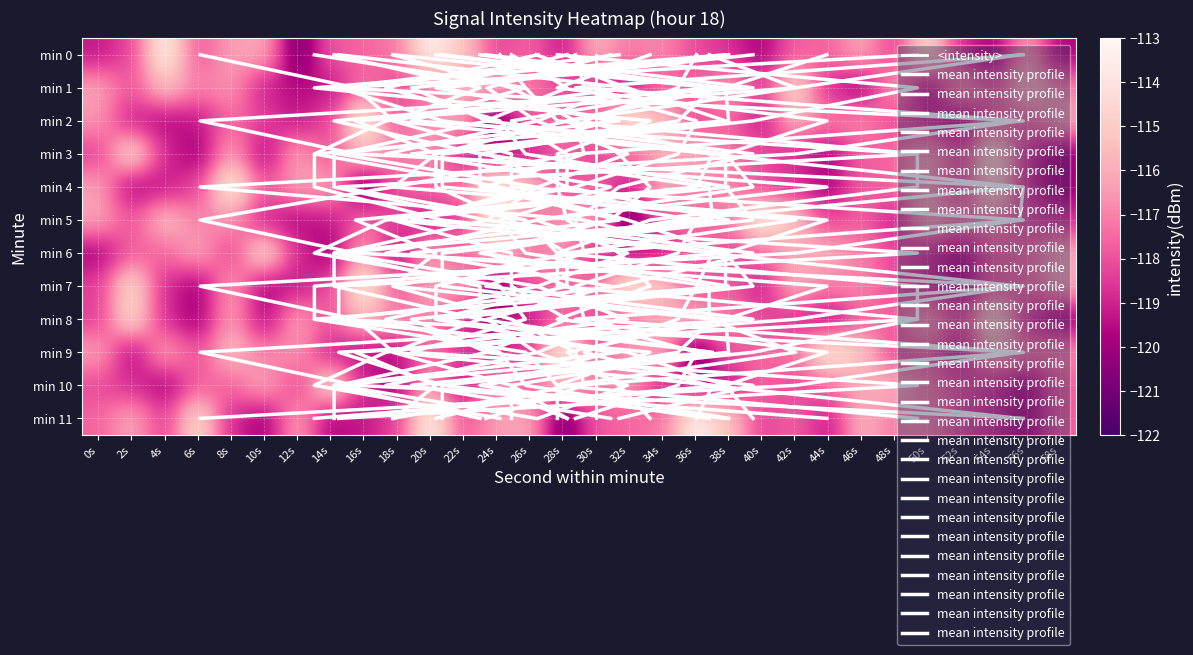

At which label does 2 reach its minimum?

24s